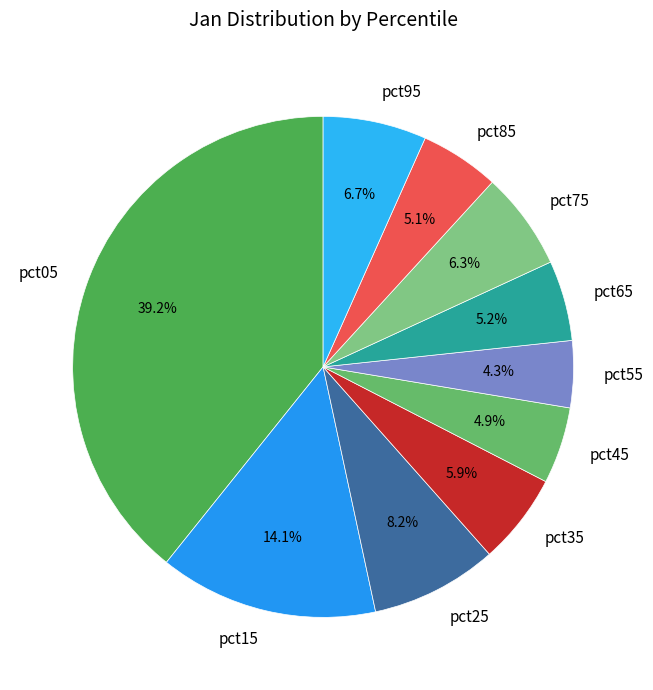

To the nearest percent, what is the average slice percentage?

10%